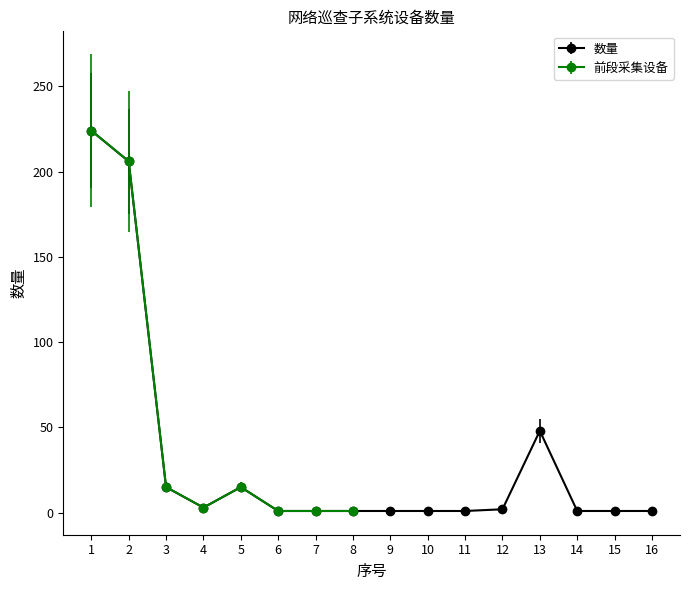

The chart shows a value of 2 at 15. True or false?

False